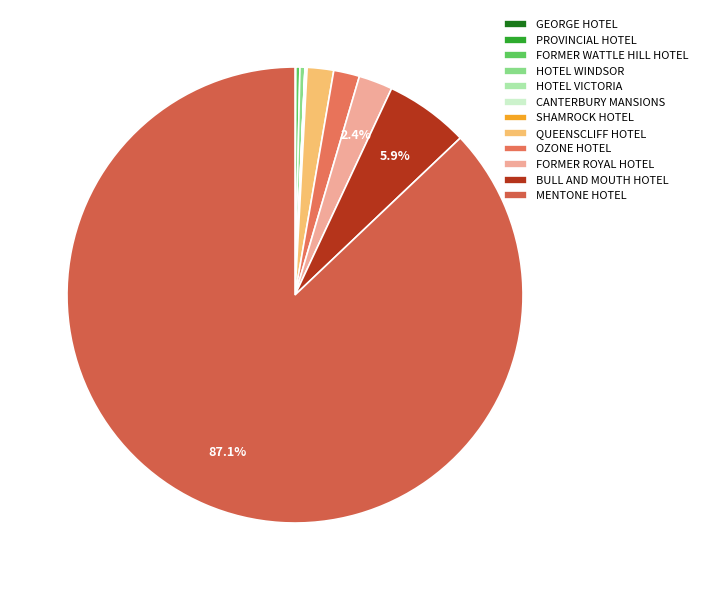

The MENTONE HOTEL slice represents 87% of the pie. True or false?

True